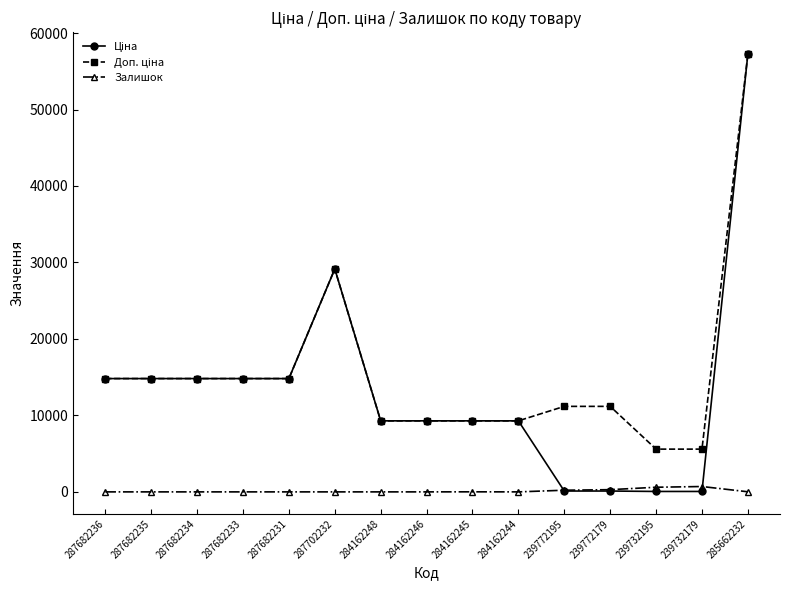

What is the difference between the Залишок values at 239732179 and 284162245?

694.0